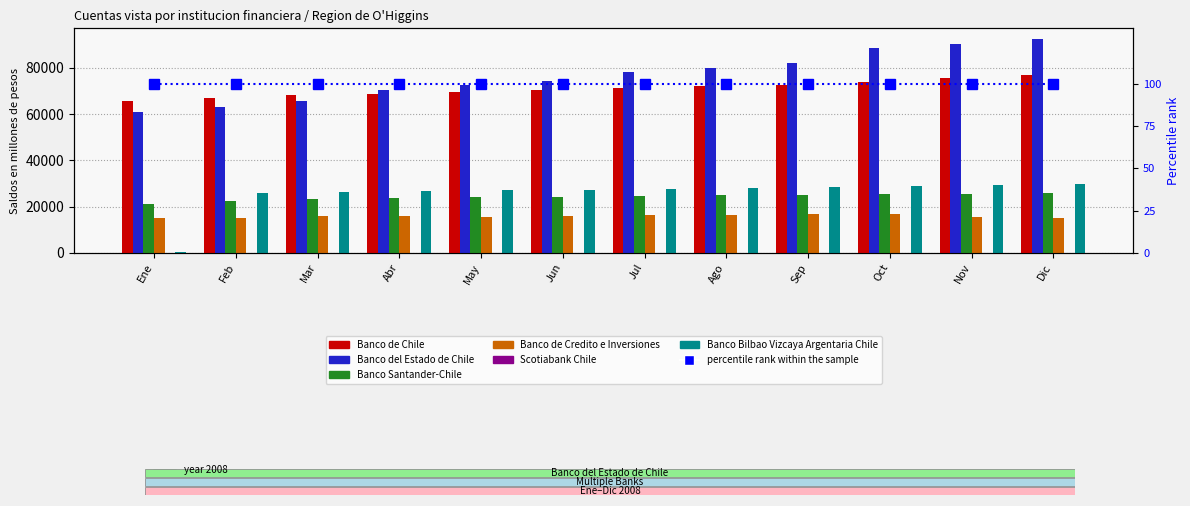

What is the difference between the Banco de Credito e Inversiones values at Feb and May?

401